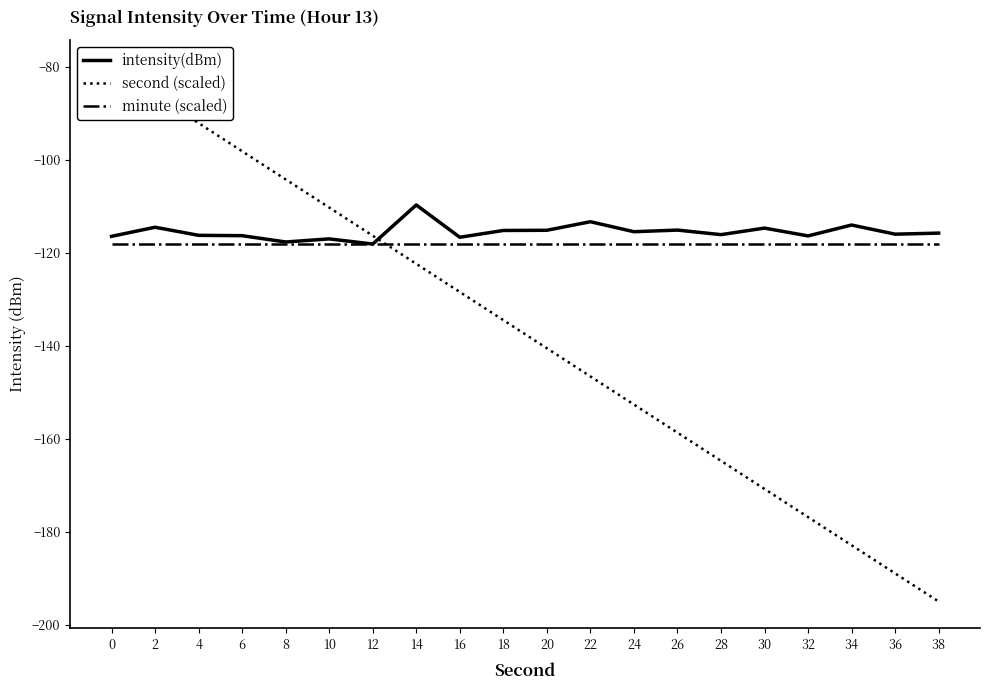

What are all the series names shown in the legend?

intensity(dBm), second (scaled), minute (scaled)